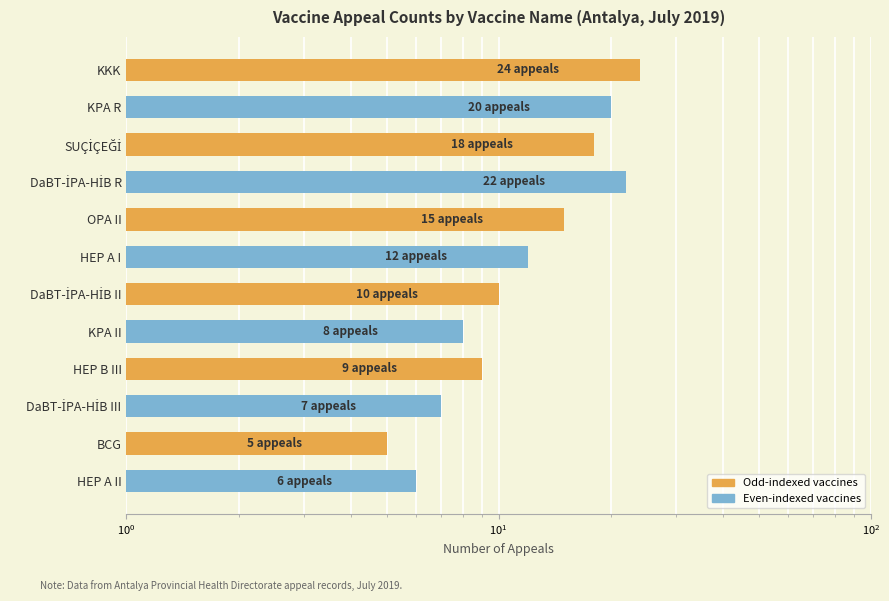

Are the bars grouped side by side (vs. stacked)?

No